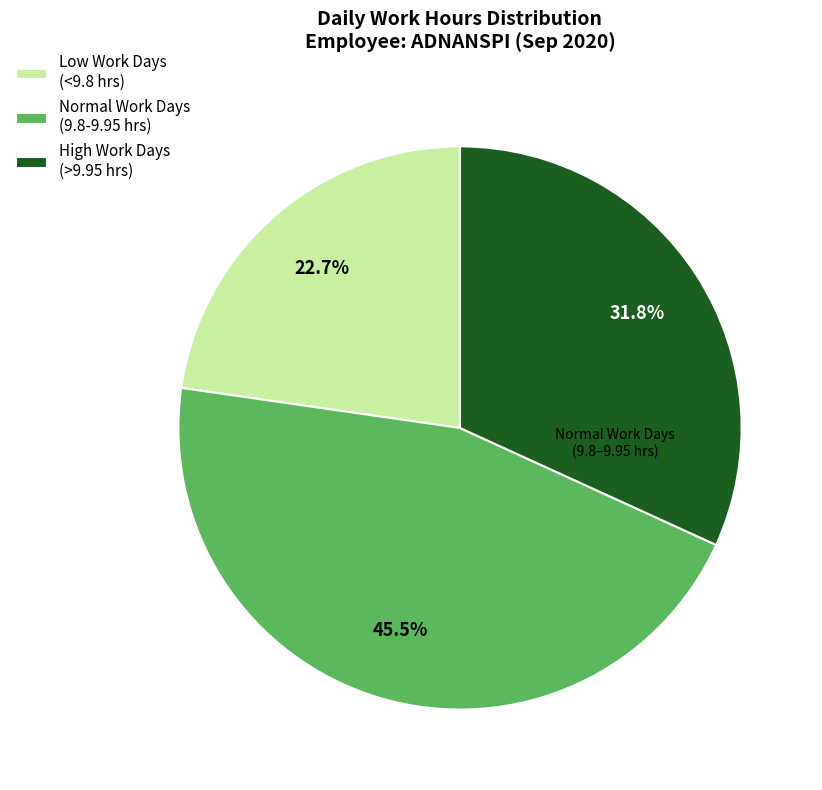

Rank the categories by value from highest to lowest.

Normal Work Days (9.8-9.95 hrs), High Work Days (>9.95 hrs), Low Work Days (<9.8 hrs)